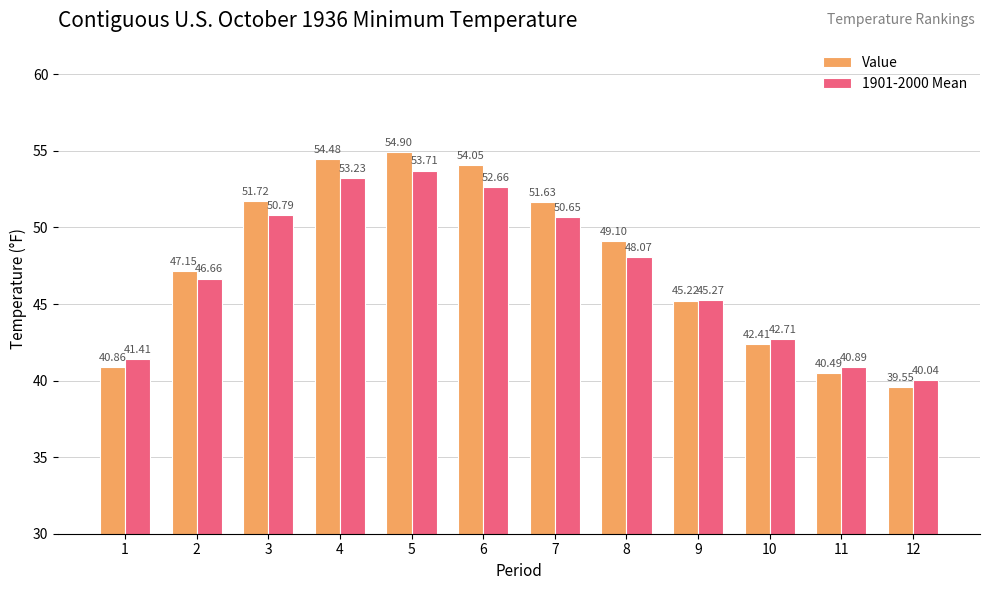

True or false: Value has a value of 49.1 at 8.

True